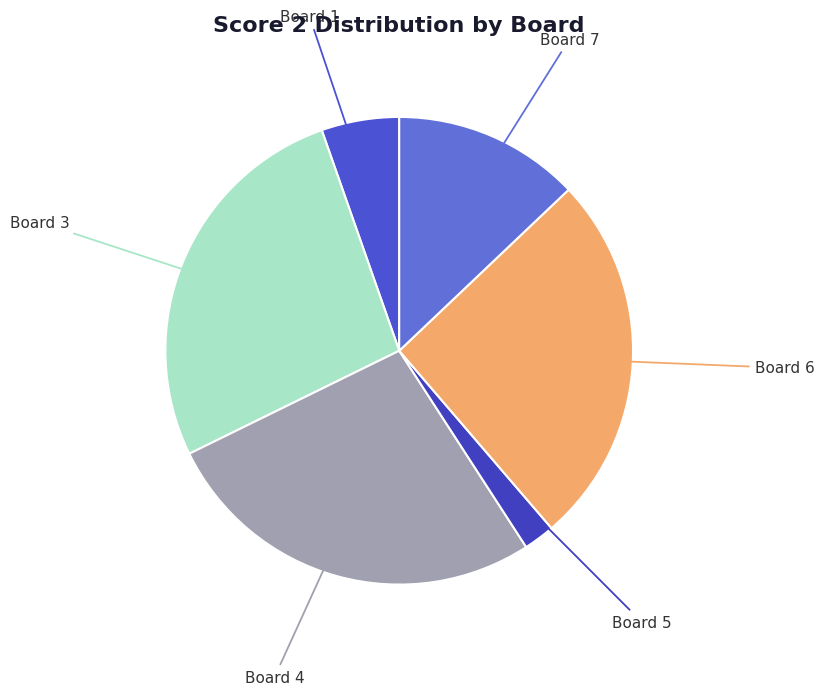

Is the sum of Board 3 and Board 1 greater than half?

No